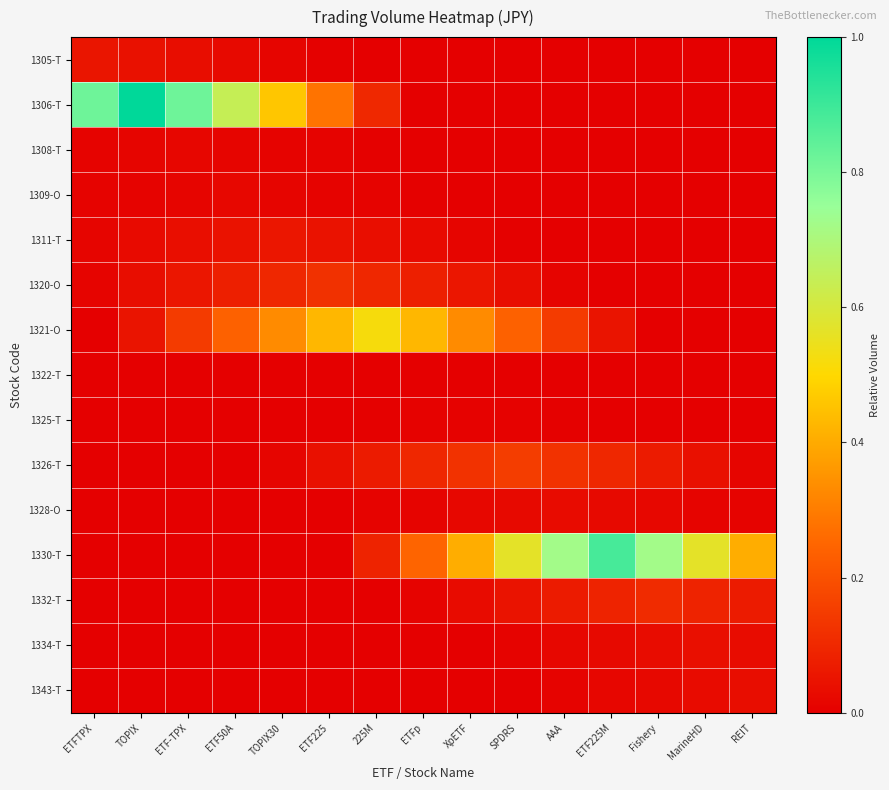

Reading right to left, what are all the values shown in this chart?

1305-T: REIT=0.0	MarineHD=0.0	Fishery=0.0	ETF225M=0.0	AAA=0.0	SPDRS=0.0	XpETF=0.0	ETFp=0.0	225M=0.0	ETF225=0.0	TOPIX30=0.0	ETF50A=0.0	ETF-TPX=0.0	TOPIX=0.0	ETFTPX=0.1
1306-T: REIT=0.0	MarineHD=0.0	Fishery=0.0	ETF225M=0.0	AAA=0.0	SPDRS=0.0	XpETF=0.0	ETFp=0.0	225M=0.1	ETF225=0.3	TOPIX30=0.5	ETF50A=0.6	ETF-TPX=0.8	TOPIX=1.0	ETFTPX=0.8
1308-T: REIT=0.0	MarineHD=0.0	Fishery=0.0	ETF225M=0.0	AAA=0.0	SPDRS=0.0	XpETF=0.0	ETFp=0.0	225M=0.0	ETF225=0.0	TOPIX30=0.0	ETF50A=0.0	ETF-TPX=0.0	TOPIX=0.0	ETFTPX=0.0
1309-O: REIT=0.0	MarineHD=0.0	Fishery=0.0	ETF225M=0.0	AAA=0.0	SPDRS=0.0	XpETF=0.0	ETFp=0.0	225M=0.0	ETF225=0.0	TOPIX30=0.0	ETF50A=0.0	ETF-TPX=0.0	TOPIX=0.0	ETFTPX=0.0
1311-T: REIT=0.0	MarineHD=0.0	Fishery=0.0	ETF225M=0.0	AAA=0.0	SPDRS=0.0	XpETF=0.0	ETFp=0.0	225M=0.0	ETF225=0.0	TOPIX30=0.1	ETF50A=0.0	ETF-TPX=0.0	TOPIX=0.0	ETFTPX=0.0
1320-O: REIT=0.0	MarineHD=0.0	Fishery=0.0	ETF225M=0.0	AAA=0.0	SPDRS=0.0	XpETF=0.1	ETFp=0.1	225M=0.1	ETF225=0.1	TOPIX30=0.1	ETF50A=0.1	ETF-TPX=0.1	TOPIX=0.0	ETFTPX=0.0
1321-O: REIT=0.0	MarineHD=0.0	Fishery=0.0	ETF225M=0.1	AAA=0.1	SPDRS=0.2	XpETF=0.3	ETFp=0.4	225M=0.5	ETF225=0.4	TOPIX30=0.3	ETF50A=0.2	ETF-TPX=0.1	TOPIX=0.1	ETFTPX=0.0
1322-T: REIT=0.0	MarineHD=0.0	Fishery=0.0	ETF225M=0.0	AAA=0.0	SPDRS=0.0	XpETF=0.0	ETFp=0.0	225M=0.0	ETF225=0.0	TOPIX30=0.0	ETF50A=0.0	ETF-TPX=0.0	TOPIX=0.0	ETFTPX=0.0
1325-T: REIT=0.0	MarineHD=0.0	Fishery=0.0	ETF225M=0.0	AAA=0.0	SPDRS=0.0	XpETF=0.0	ETFp=0.0	225M=0.0	ETF225=0.0	TOPIX30=0.0	ETF50A=0.0	ETF-TPX=0.0	TOPIX=0.0	ETFTPX=0.0
1326-T: REIT=0.0	MarineHD=0.0	Fishery=0.1	ETF225M=0.1	AAA=0.1	SPDRS=0.2	XpETF=0.1	ETFp=0.1	225M=0.1	ETF225=0.0	TOPIX30=0.0	ETF50A=0.0	ETF-TPX=0.0	TOPIX=0.0	ETFTPX=0.0
1328-O: REIT=0.0	MarineHD=0.0	Fishery=0.0	ETF225M=0.0	AAA=0.0	SPDRS=0.0	XpETF=0.0	ETFp=0.0	225M=0.0	ETF225=0.0	TOPIX30=0.0	ETF50A=0.0	ETF-TPX=0.0	TOPIX=0.0	ETFTPX=0.0
1330-T: REIT=0.4	MarineHD=0.6	Fishery=0.7	ETF225M=0.9	AAA=0.7	SPDRS=0.6	XpETF=0.4	ETFp=0.2	225M=0.1	ETF225=0.0	TOPIX30=0.0	ETF50A=0.0	ETF-TPX=0.0	TOPIX=0.0	ETFTPX=0.0
1332-T: REIT=0.1	MarineHD=0.1	Fishery=0.1	ETF225M=0.1	AAA=0.1	SPDRS=0.0	XpETF=0.0	ETFp=0.0	225M=0.0	ETF225=0.0	TOPIX30=0.0	ETF50A=0.0	ETF-TPX=0.0	TOPIX=0.0	ETFTPX=0.0
1334-T: REIT=0.0	MarineHD=0.0	Fishery=0.0	ETF225M=0.0	AAA=0.0	SPDRS=0.0	XpETF=0.0	ETFp=0.0	225M=0.0	ETF225=0.0	TOPIX30=0.0	ETF50A=0.0	ETF-TPX=0.0	TOPIX=0.0	ETFTPX=0.0
1343-T: REIT=0.0	MarineHD=0.0	Fishery=0.0	ETF225M=0.0	AAA=0.0	SPDRS=0.0	XpETF=0.0	ETFp=0.0	225M=0.0	ETF225=0.0	TOPIX30=0.0	ETF50A=0.0	ETF-TPX=0.0	TOPIX=0.0	ETFTPX=0.0